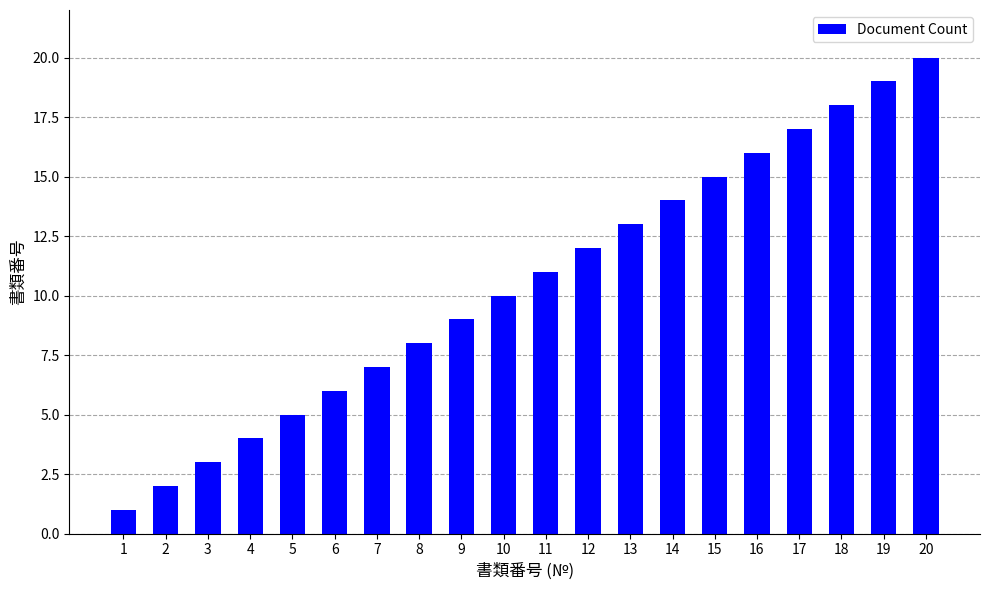

At which category does the chart reach its minimum across all series?

1